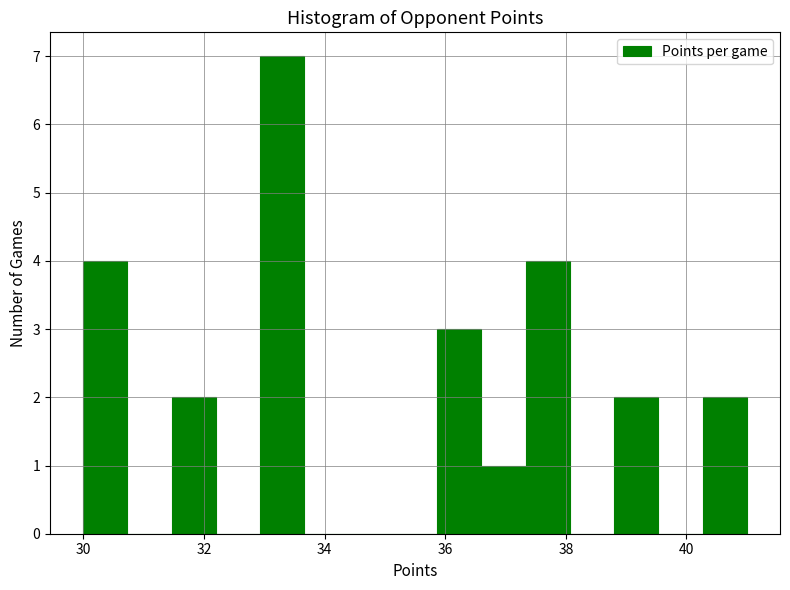

Around what value on the x-axis is the tallest bar? Give the approximate position of its centre, as read against the axis.

33.4